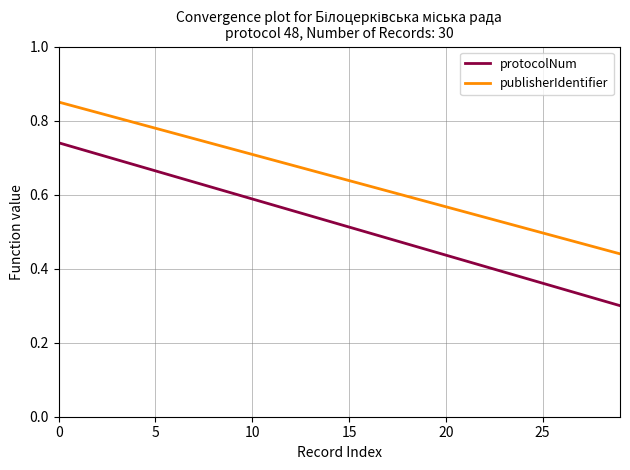

True or false: protocolNum and publisherIdentifier cross at least once.

False